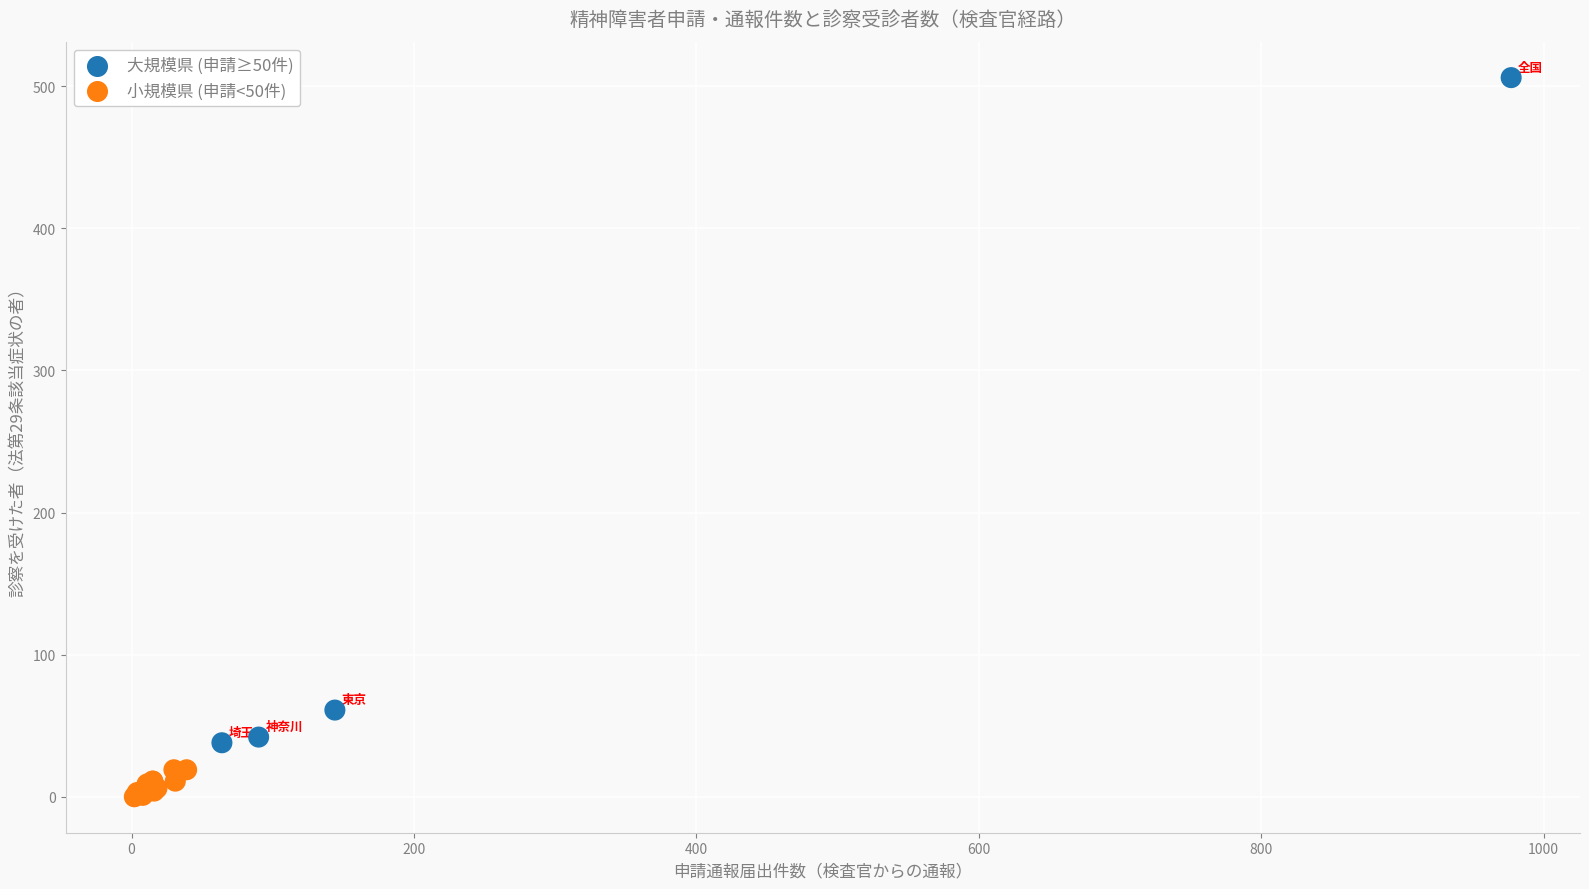

What Y value in the scatter plot is closest to 253?

61